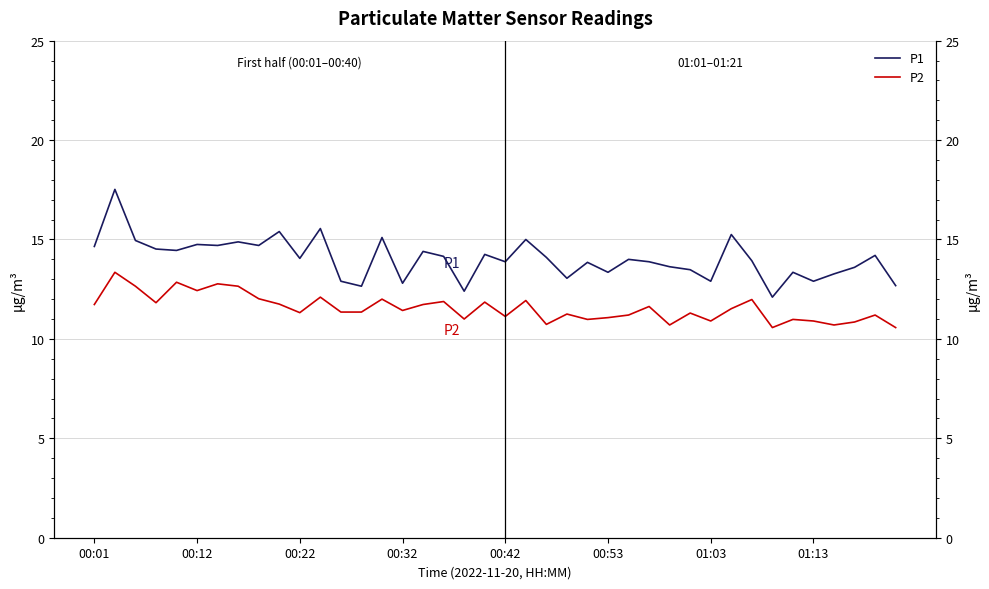

How many lines are shown in the chart?

2